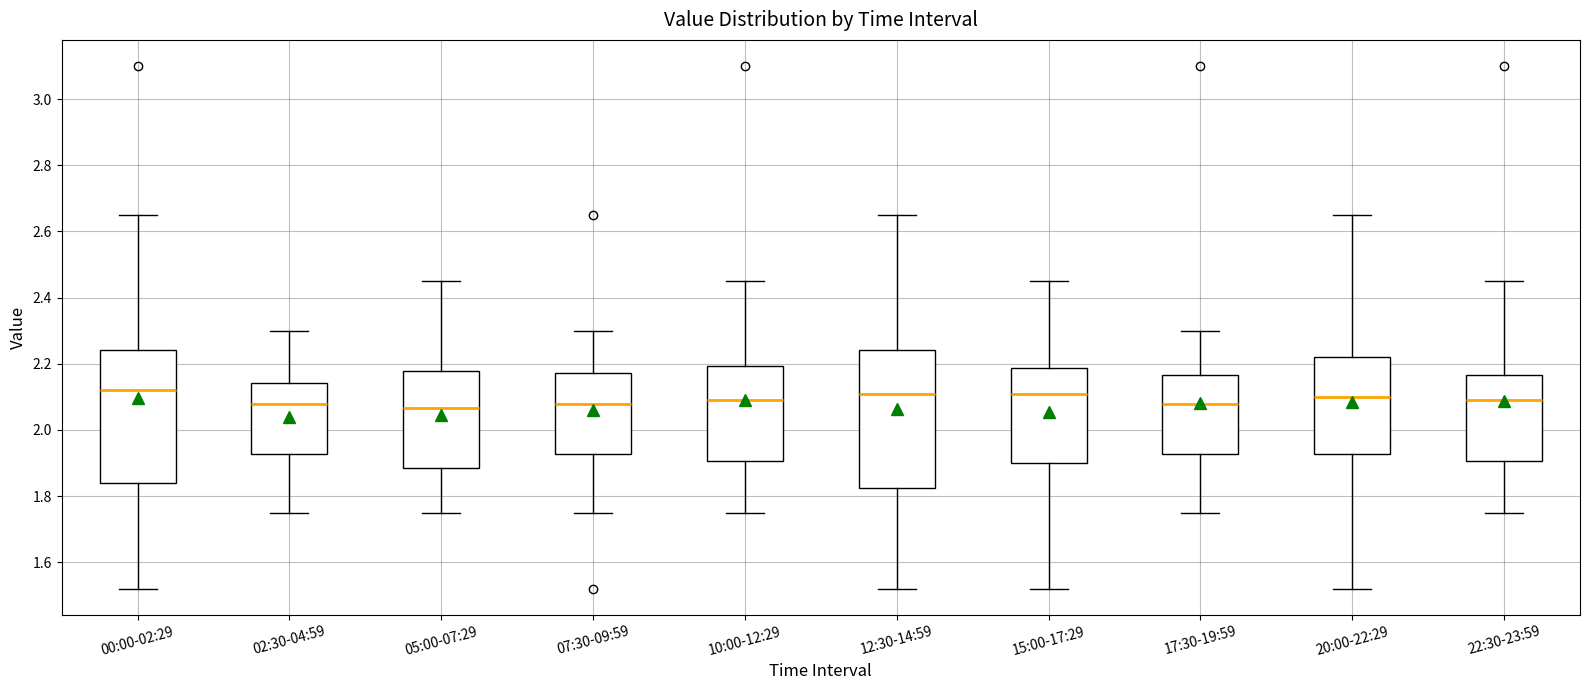

Reading left to right, transcribe this box plot: for each box, give where its median line is, the range the box spans, and where its two whiskers end, as read against the y-axis. The values are not printed on the chart, so give them approximately, as read against the axis.

00:00-02:29: median 2.12, box 1.84 to 2.24, whiskers 1.52 to 2.66
02:30-04:59: median 2.08, box 1.92 to 2.14, whiskers 1.76 to 2.30
05:00-07:29: median 2.06, box 1.88 to 2.18, whiskers 1.76 to 2.46
07:30-09:59: median 2.08, box 1.92 to 2.18, whiskers 1.76 to 2.30
10:00-12:29: median 2.10, box 1.90 to 2.20, whiskers 1.76 to 2.46
12:30-14:59: median 2.12, box 1.82 to 2.24, whiskers 1.52 to 2.66
15:00-17:29: median 2.12, box 1.90 to 2.18, whiskers 1.52 to 2.46
17:30-19:59: median 2.08, box 1.92 to 2.16, whiskers 1.76 to 2.30
20:00-22:29: median 2.10, box 1.92 to 2.22, whiskers 1.52 to 2.66
22:30-23:59: median 2.10, box 1.90 to 2.16, whiskers 1.76 to 2.46